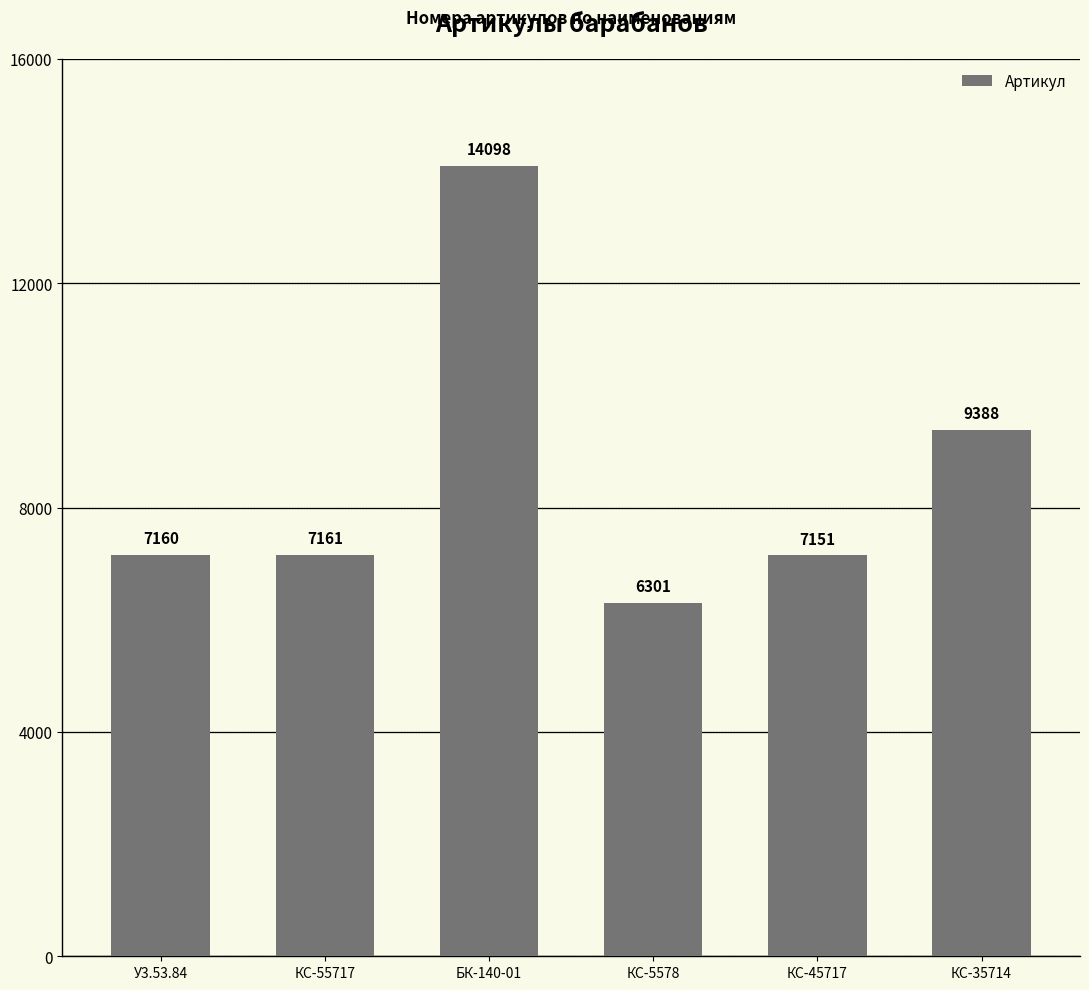

Are the bars grouped side by side (vs. stacked)?

No